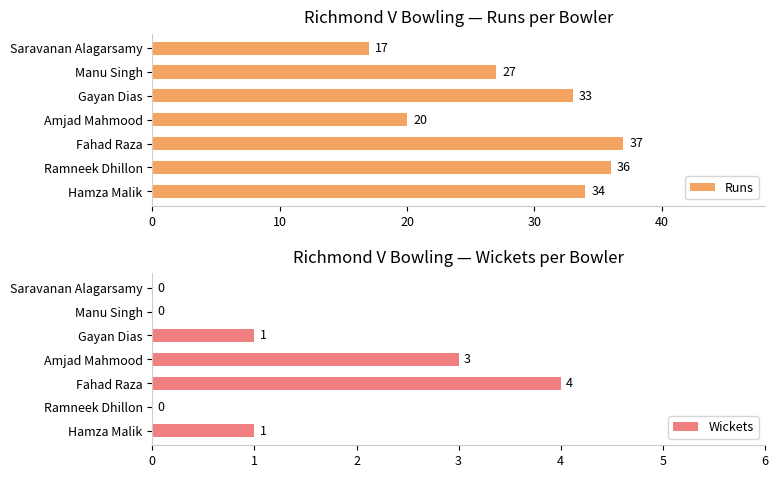

Is it true that Runs equals 17 at Saravanan Alagarsamy?

True